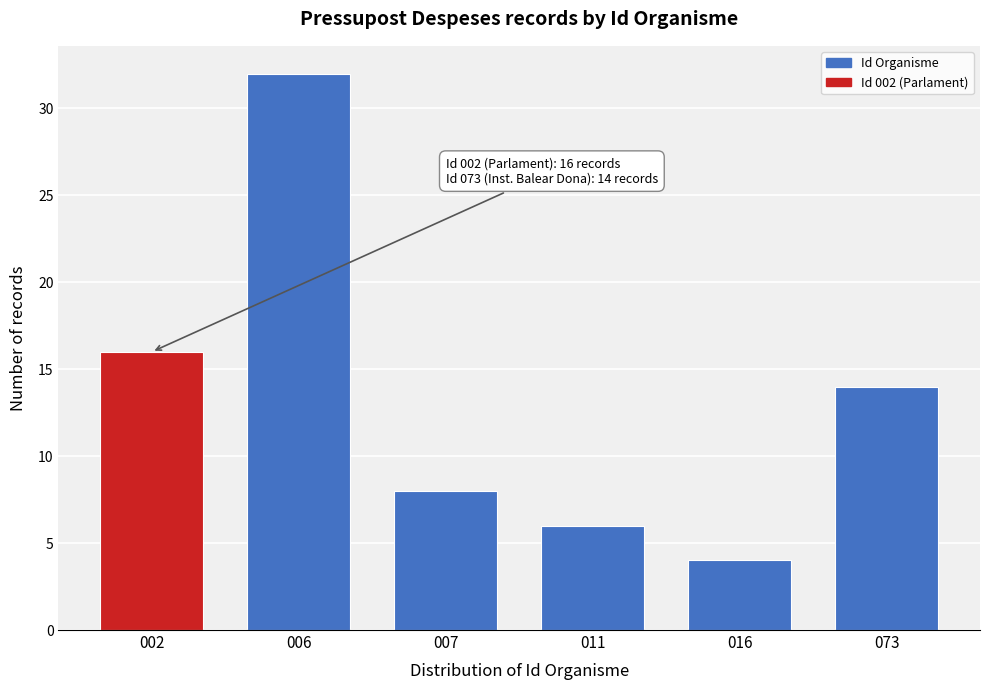

Reading left to right, what are all the values shown in this chart?

16	32	8	6	4	14